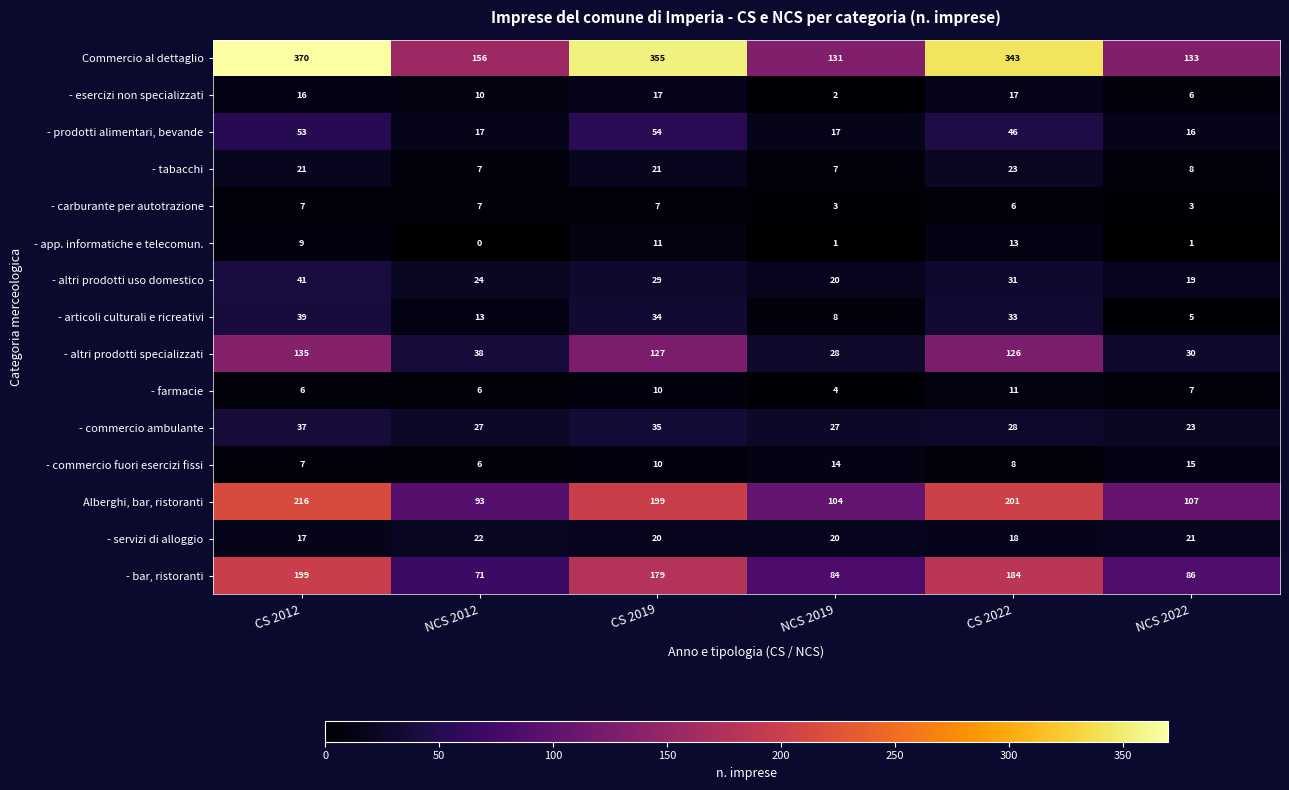

Rank the series by their maximum value, from lowest to highest.

- carburante per autotrazione, - farmacie, - app. informatiche e telecomun., - commercio fuori esercizi fissi, - esercizi non specializzati, - servizi di alloggio, - tabacchi, - commercio ambulante, - articoli culturali e ricreativi, - altri prodotti uso domestico, - prodotti alimentari, bevande, - altri prodotti specializzati, - bar, ristoranti, Alberghi, bar, ristoranti, Commercio al dettaglio